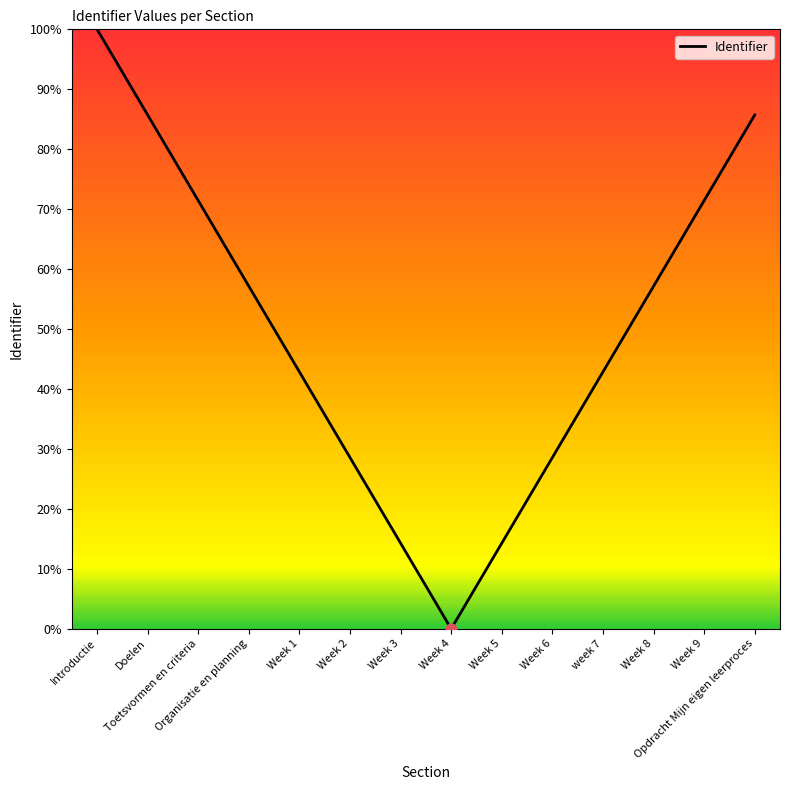

What is the change in value from Week 1 to Week 2?

-14.3